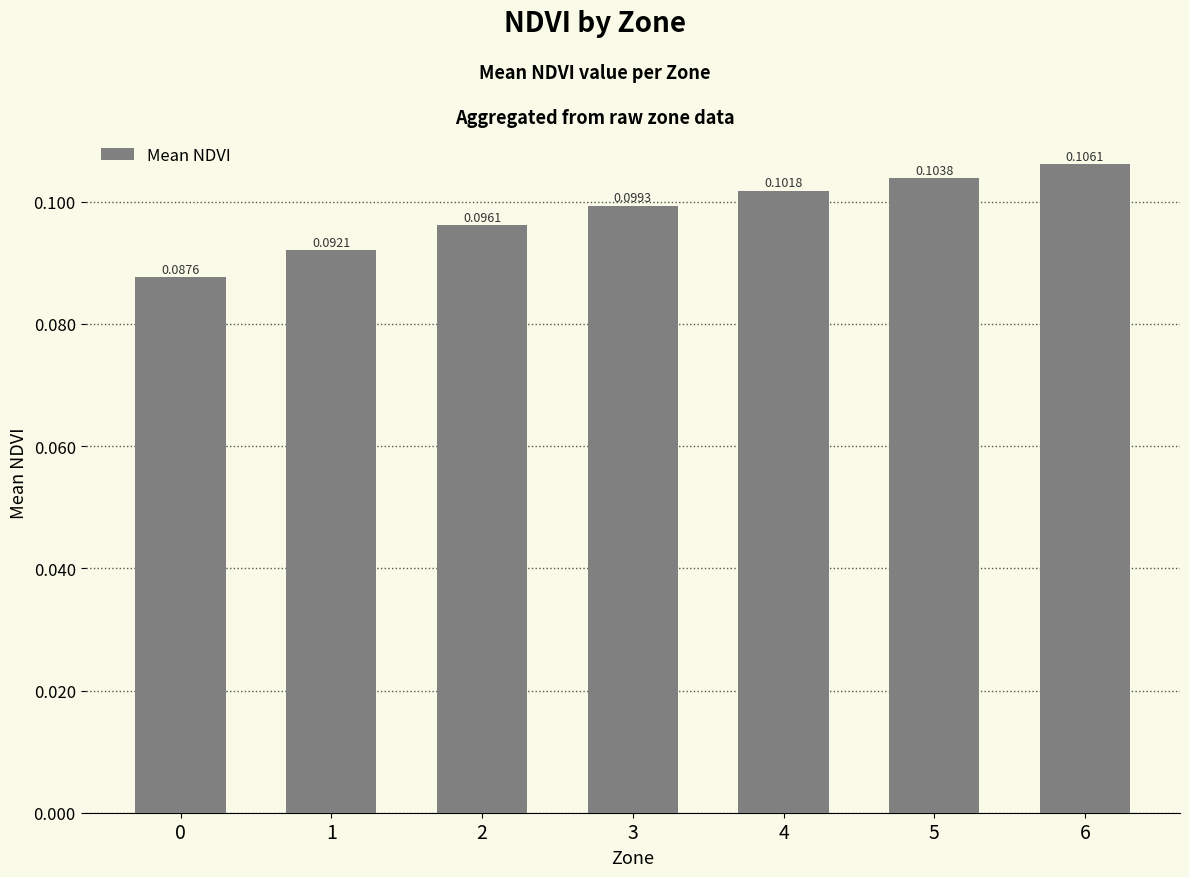

List the labels in order of value, largest first.

6, 5, 4, 3, 2, 1, 0